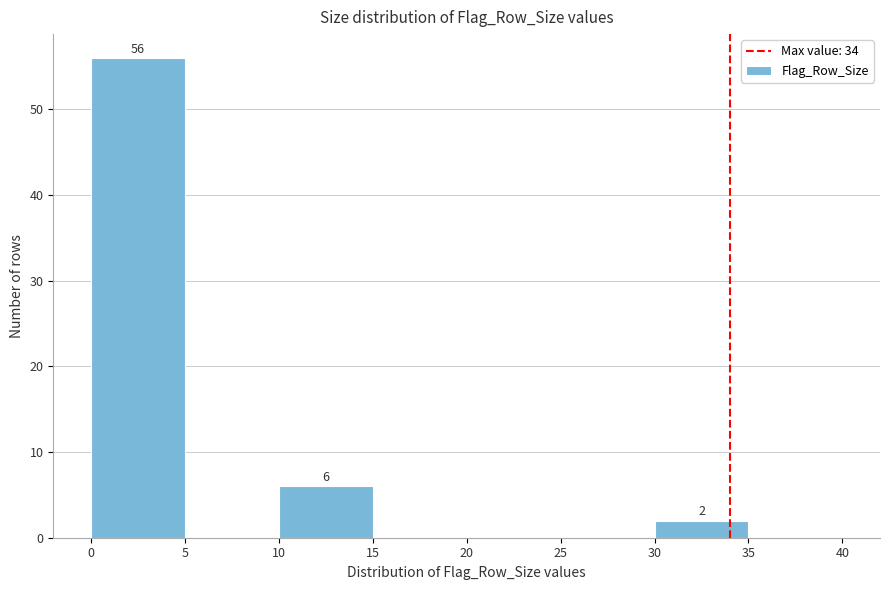

Over which range of the x-axis is the bar tallest?

0 to 5